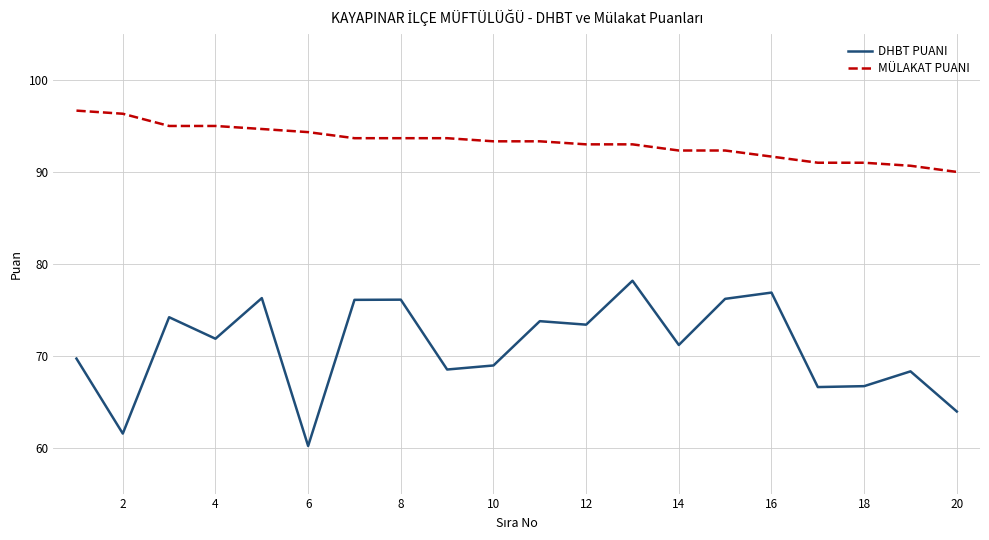

Rank the series by their average value, from highest to lowest.

MÜLAKAT PUANI, DHBT PUANI